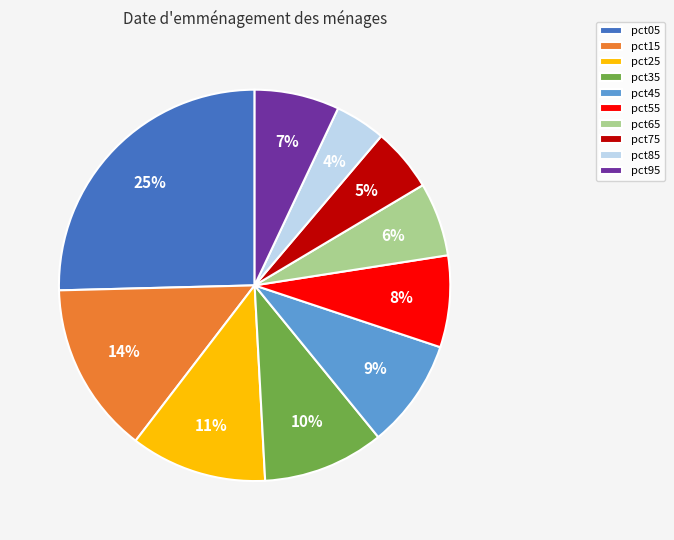

To the nearest percent, what percentage of the pie is pct55?

8%